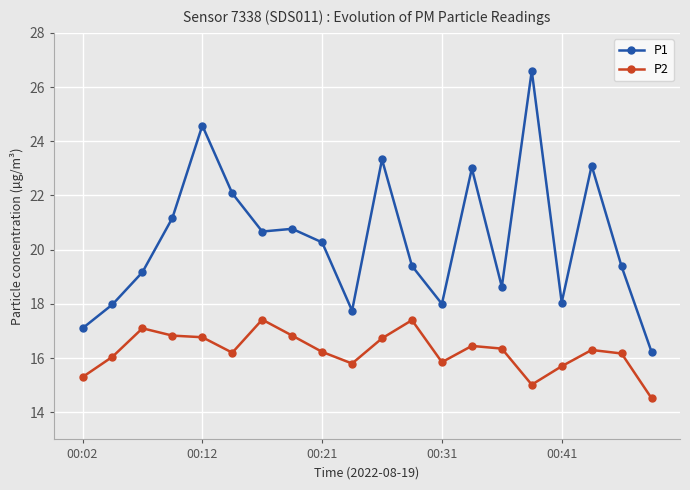

At how many categories does at least one series exceed 20?

10